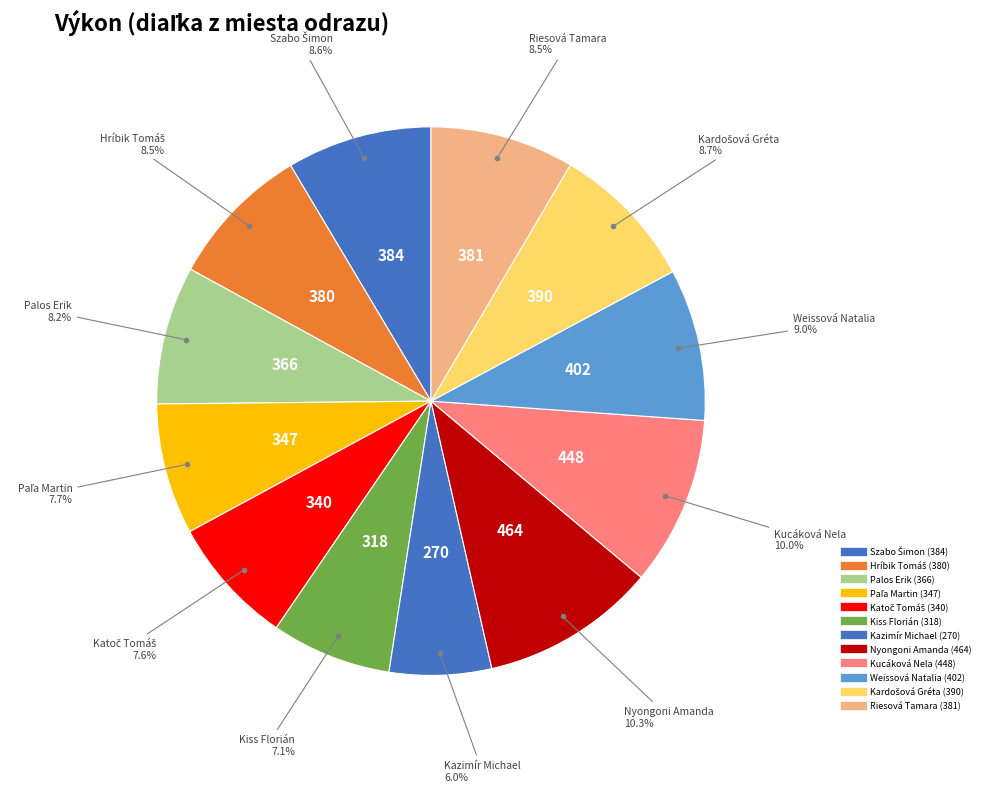

How many segments does this pie chart have?

12